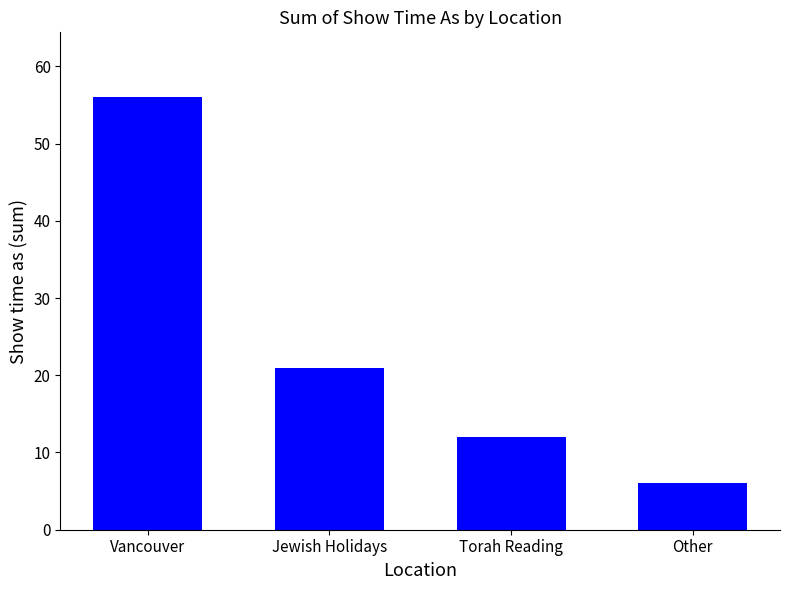

Reading right to left, extract all data points from this chart.

Other=6	Torah Reading=12	Jewish Holidays=21	Vancouver=56